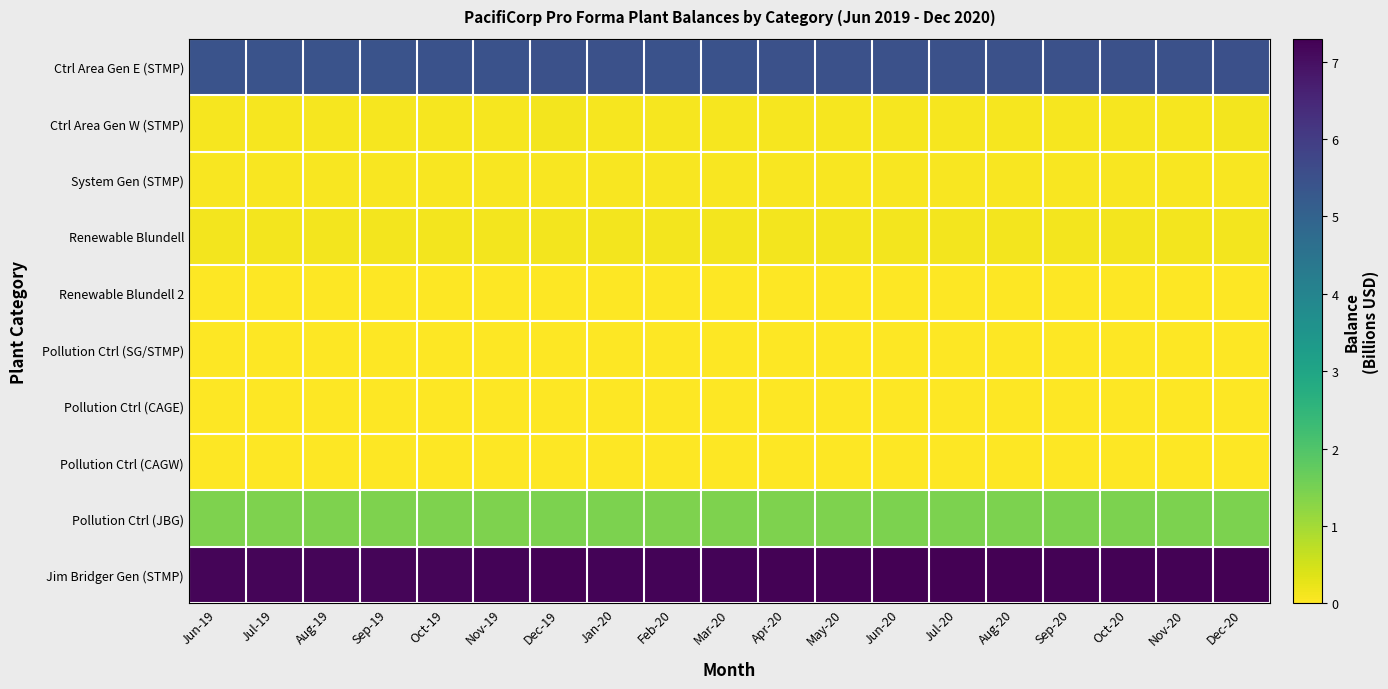

How many categories are shown in the chart?

19